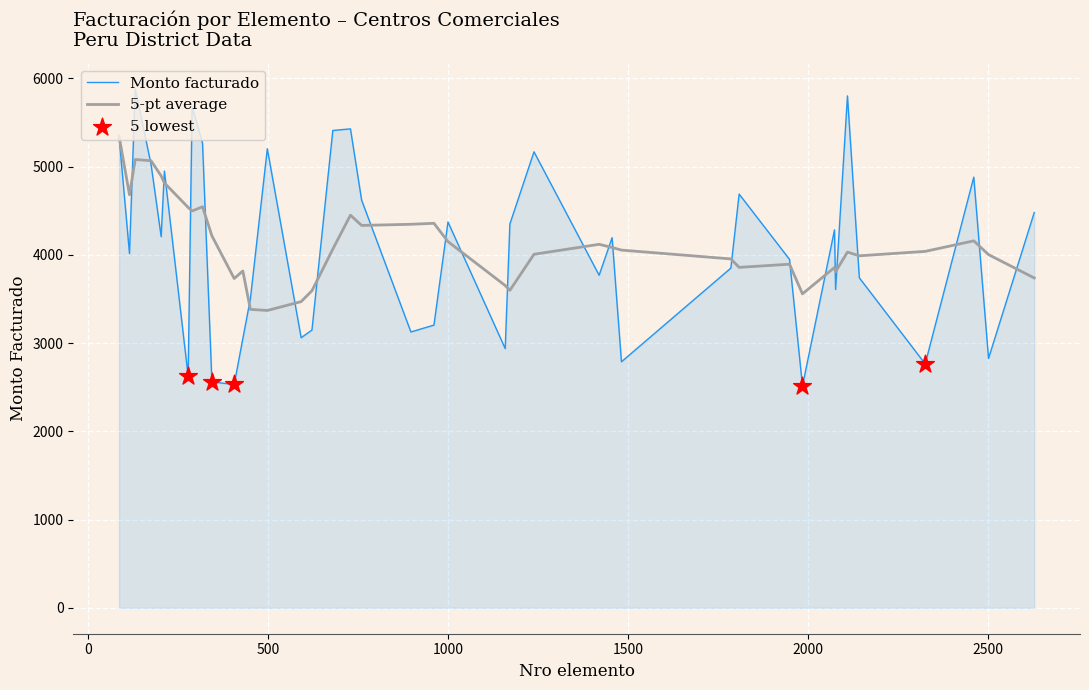

What is the greatest value displayed?

5881.0